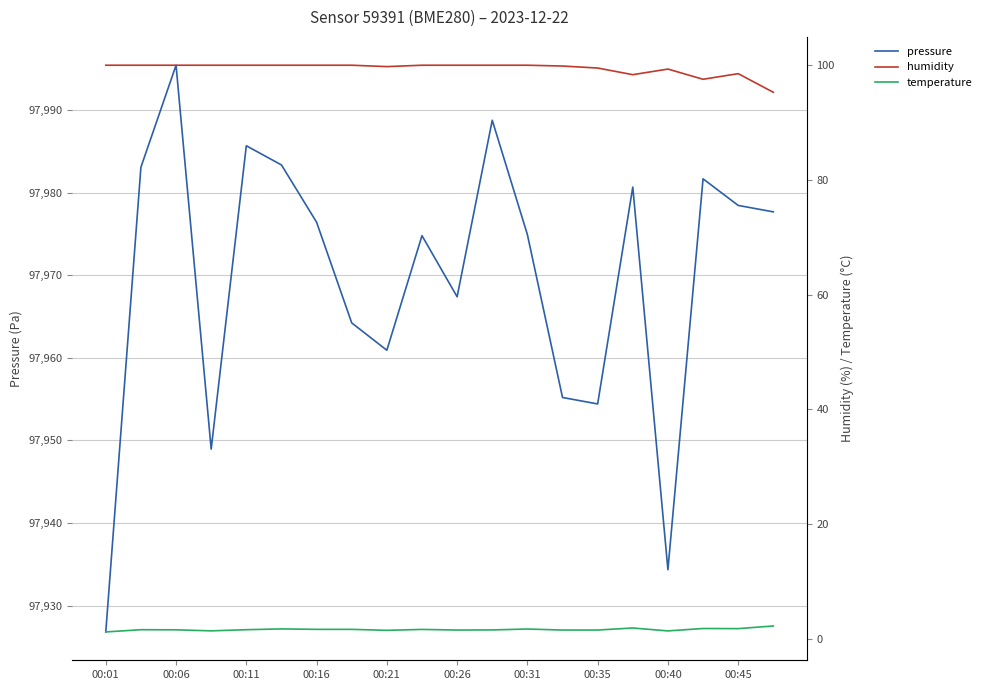

What is the difference between the maximum and minimum values in the temperature series?

1.0